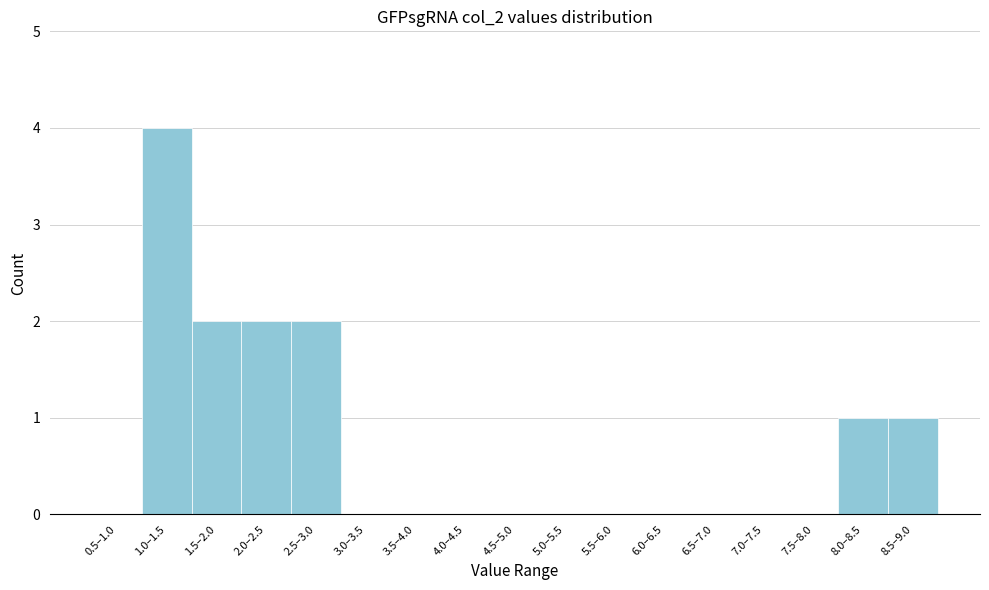

Reading left to right, what are all the values shown in this chart?

0.5–1.0=0	1.0–1.5=4	1.5–2.0=2	2.0–2.5=2	2.5–3.0=2	3.0–3.5=0	3.5–4.0=0	4.0–4.5=0	4.5–5.0=0	5.0–5.5=0	5.5–6.0=0	6.0–6.5=0	6.5–7.0=0	7.0–7.5=0	7.5–8.0=0	8.0–8.5=1	8.5–9.0=1